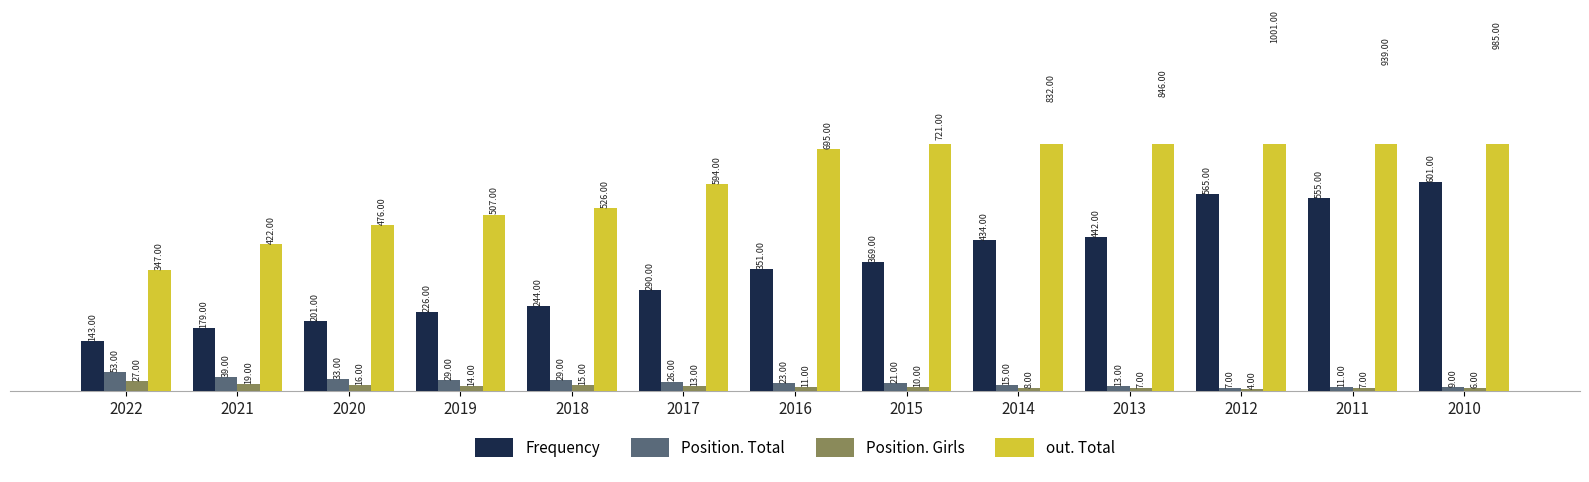

Reading left to right, extract all data points from this chart.

Frequency: 2022=143	2021=179	2020=201	2019=226	2018=244	2017=290	2016=351	2015=369	2014=434	2013=442	2012=565	2011=555	2010=601
Position. Total: 2022=53	2021=39	2020=33	2019=29	2018=29	2017=26	2016=23	2015=21	2014=15	2013=13	2012=7	2011=11	2010=9
Position. Girls: 2022=27	2021=19	2020=16	2019=14	2018=15	2017=13	2016=11	2015=10	2014=8	2013=7	2012=4	2011=7	2010=6
out. Total: 2022=347	2021=422	2020=476	2019=507	2018=526	2017=594	2016=695	2015=721	2014=832	2013=846	2012=1001	2011=939	2010=985